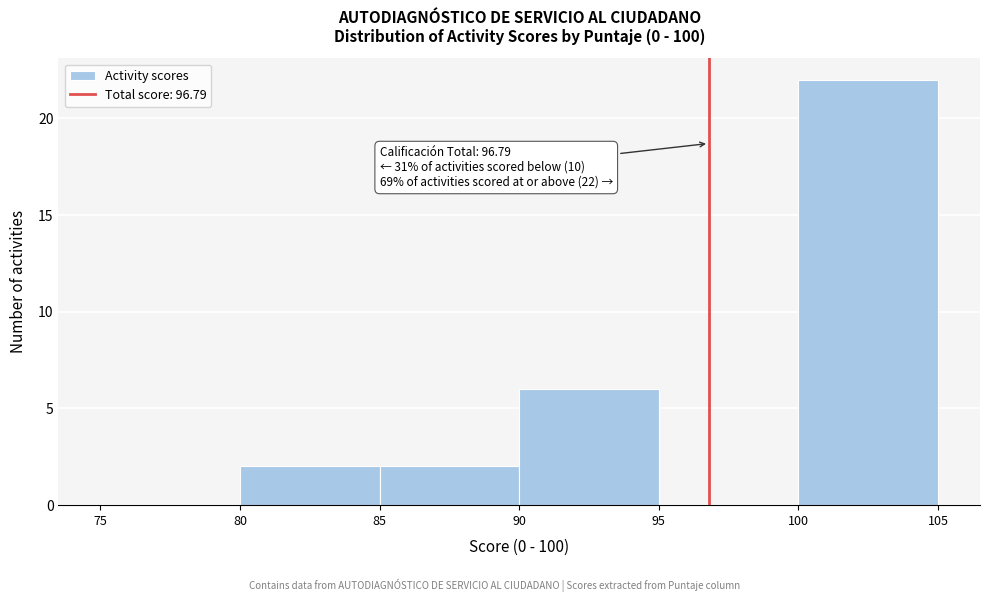

Which range on the x-axis has the tallest bar?

100 to 105